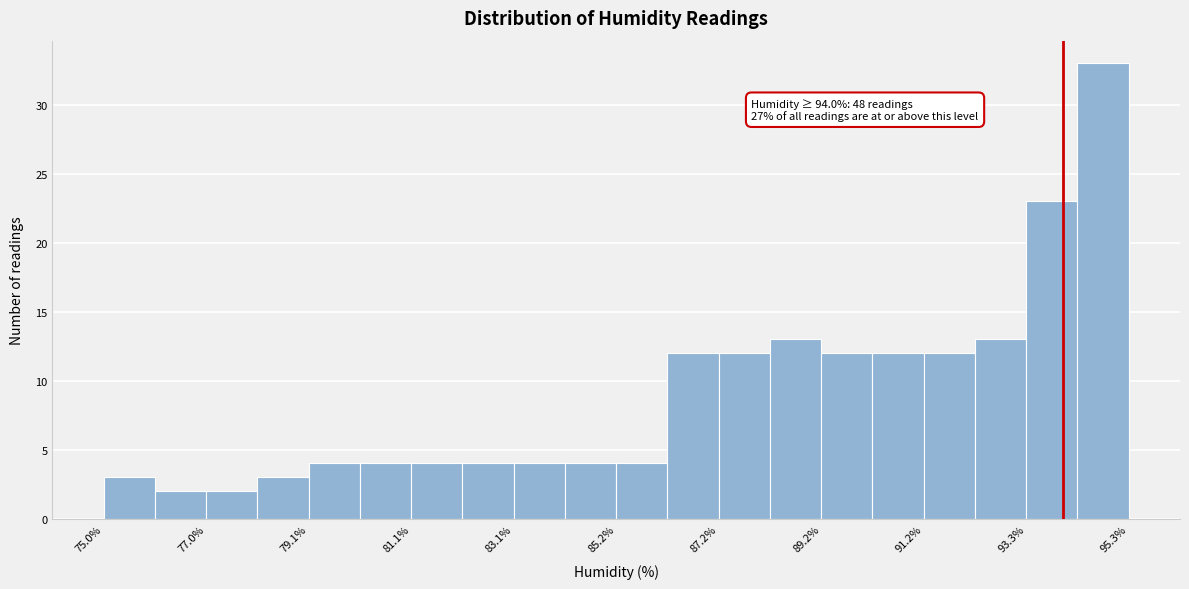

Read against the x-axis, roughly where is the centre of the tallest bar?

95.0